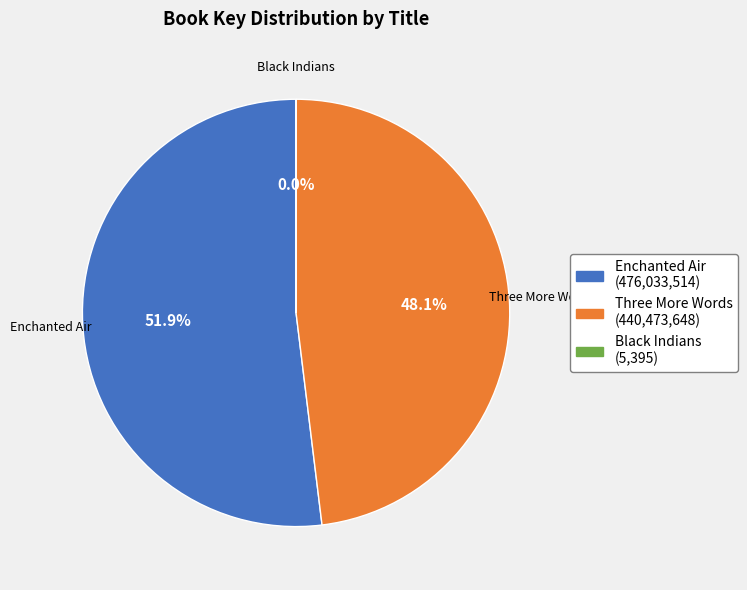

What is the largest slice in the pie chart?

Enchanted Air